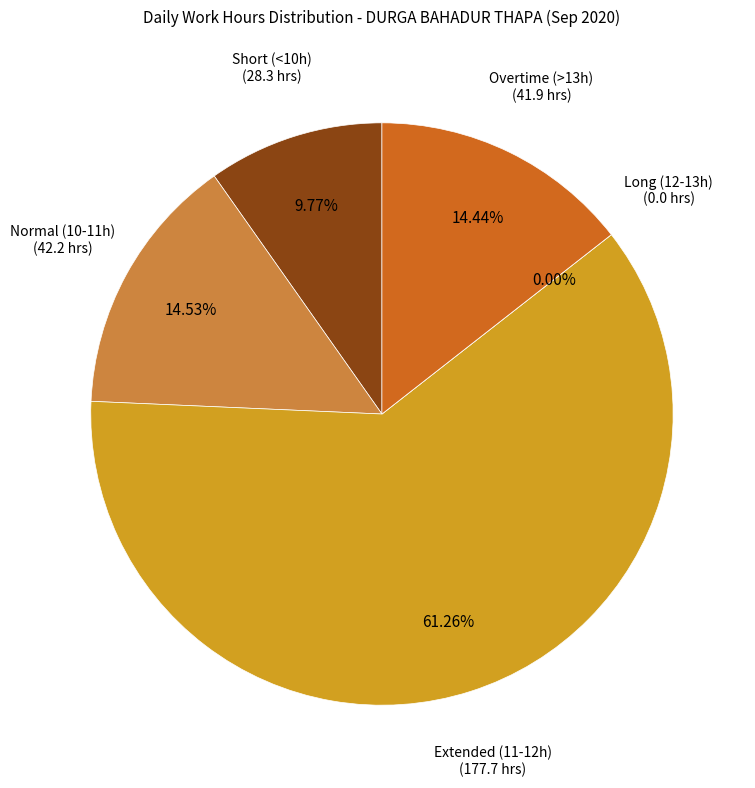

Is Day 23 the majority of the pie?

No